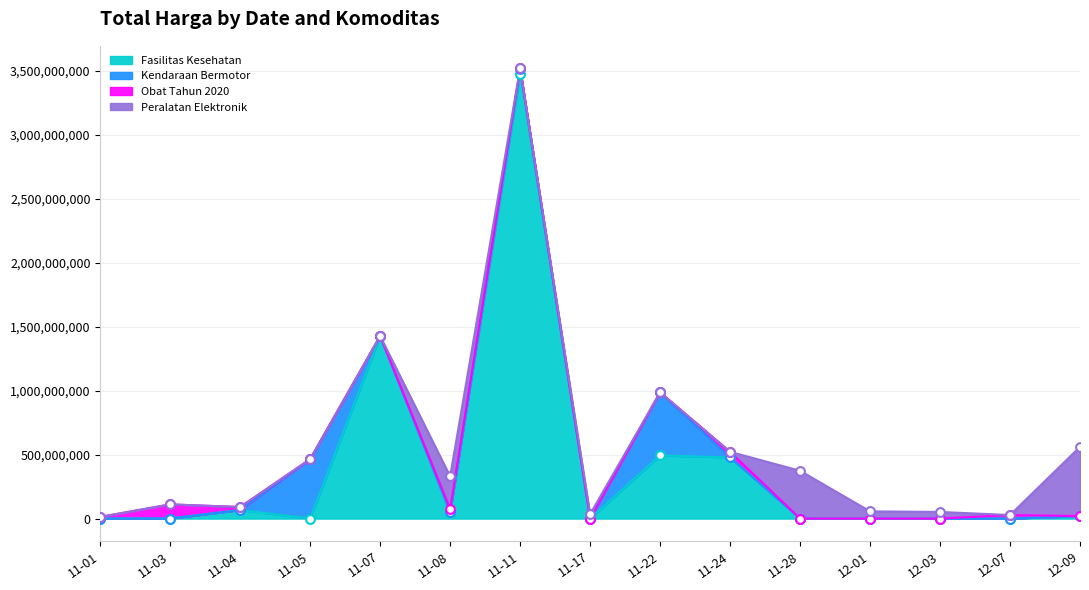

What is the total value across all series at 2021-12-09?

559971000